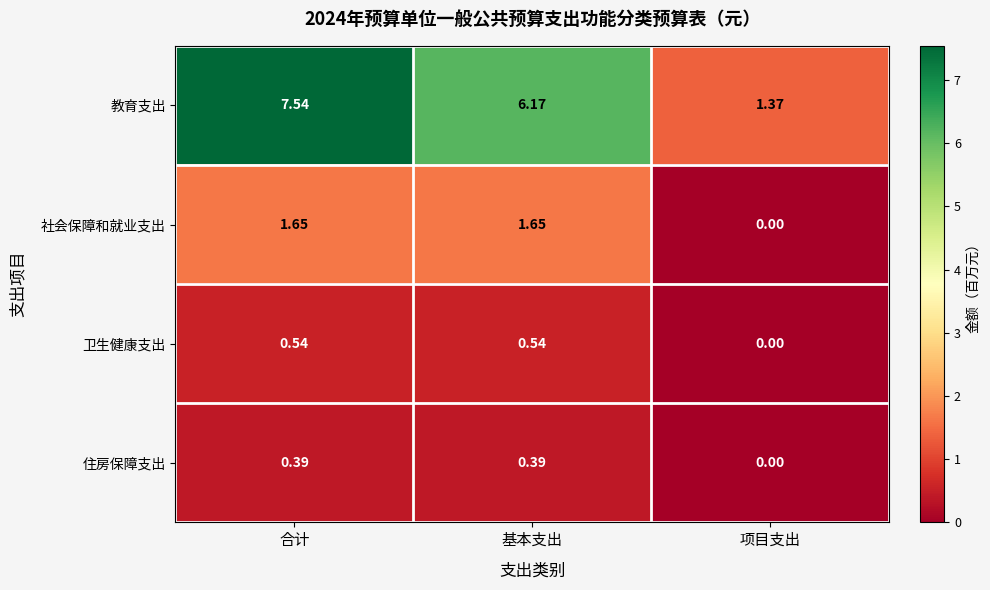

Which series has the largest total across all categories?

教育支出